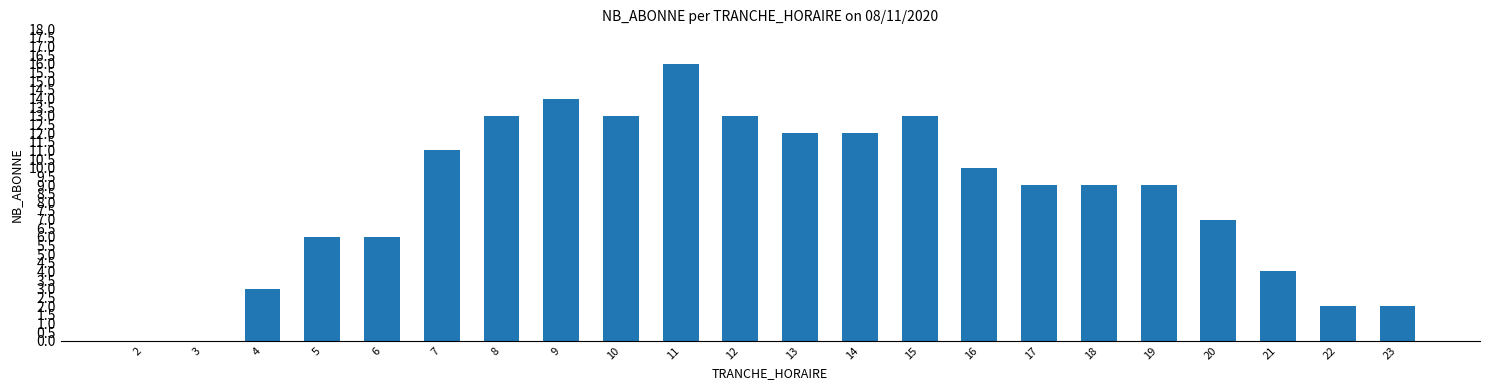

Is it true that the value at 22 is 2?

True